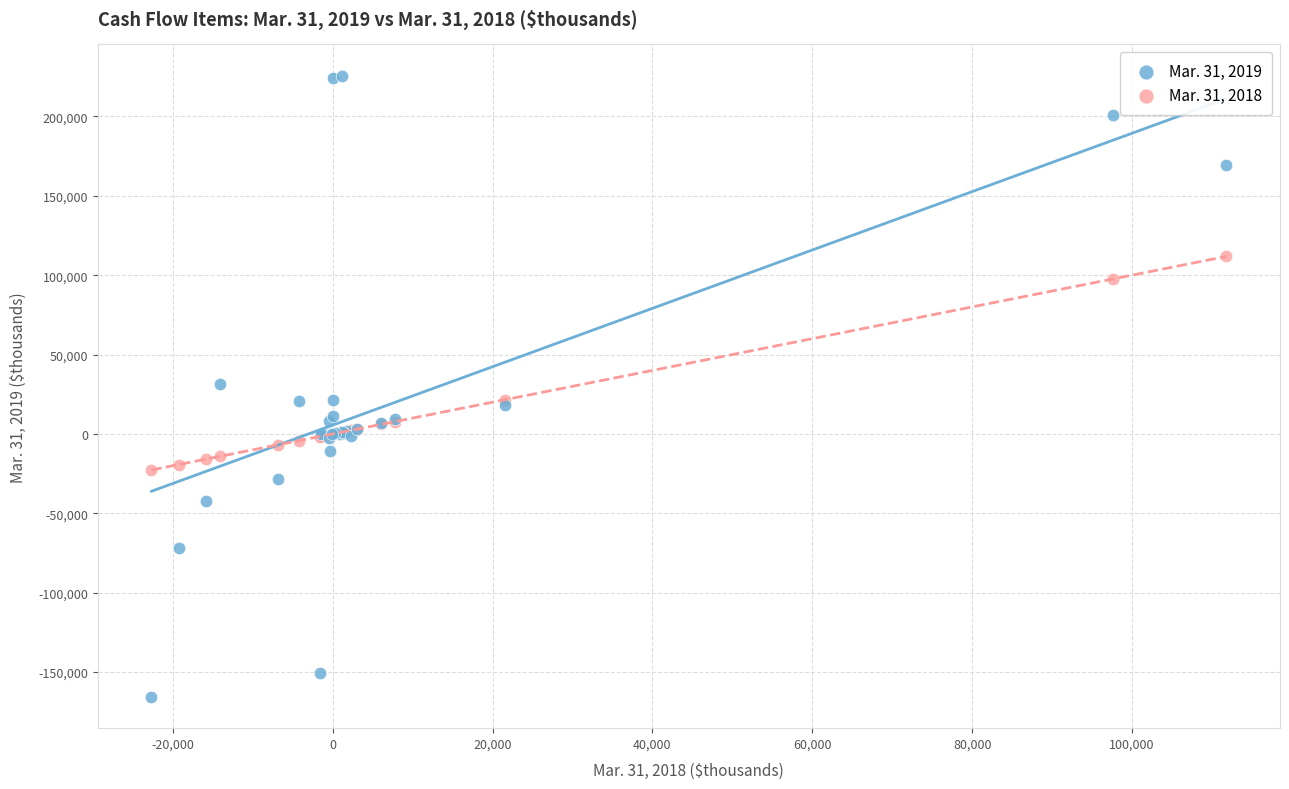

What is the X range (max minus min) for the scatter plot?

134475